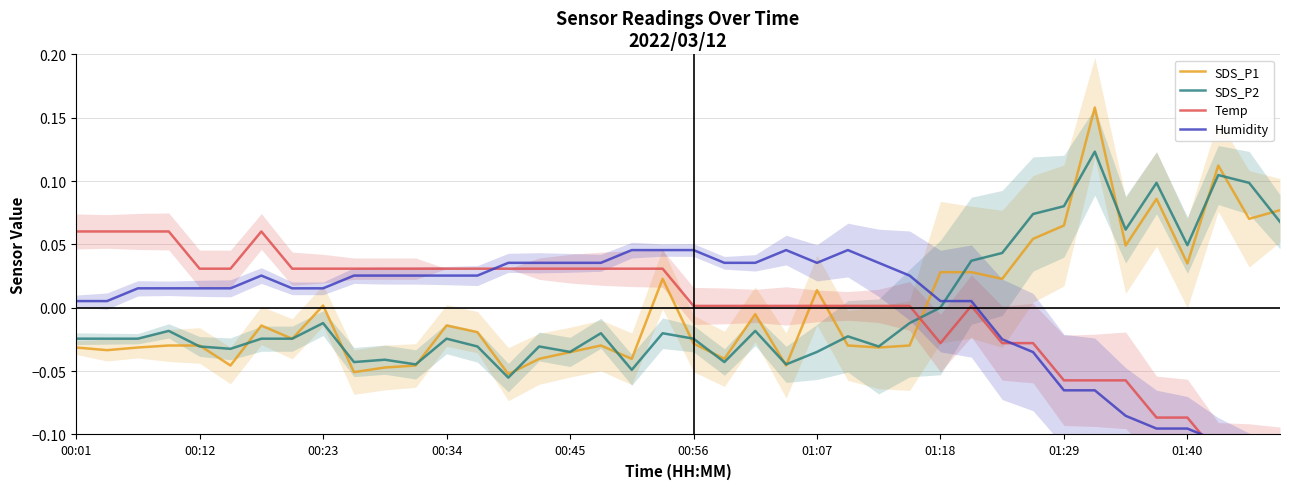

Where do SDS_P2 and Humidity first cross each other?

28 and 29